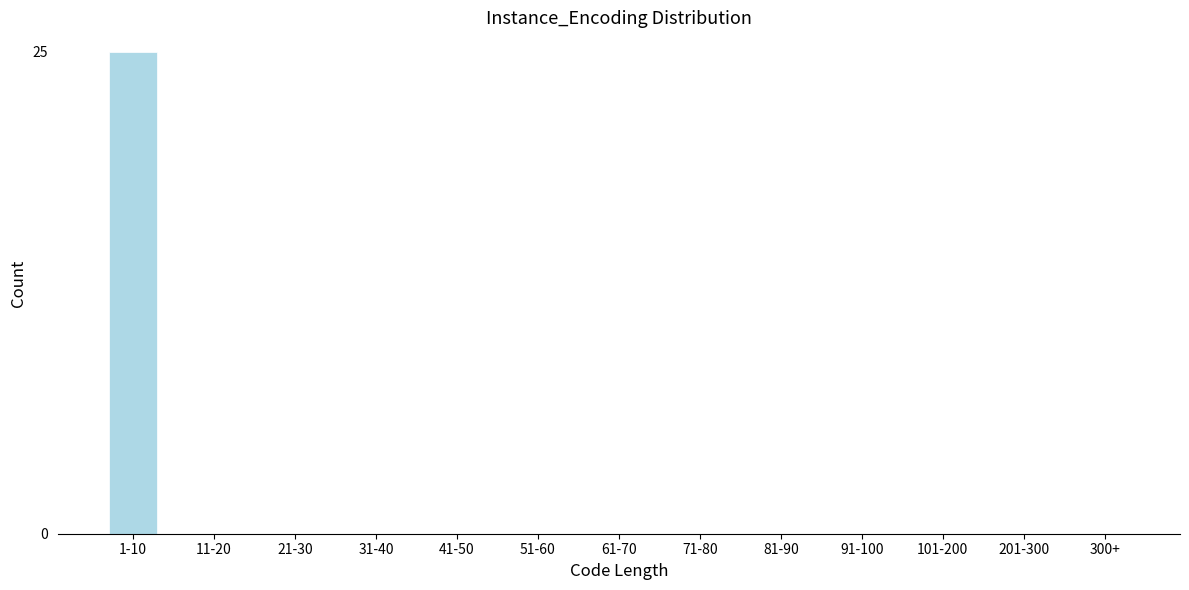

Reading left to right, extract all data points from this chart.

1-10=25	11-20=0	21-30=0	31-40=0	41-50=0	51-60=0	61-70=0	71-80=0	81-90=0	91-100=0	101-200=0	201-300=0	300+=0